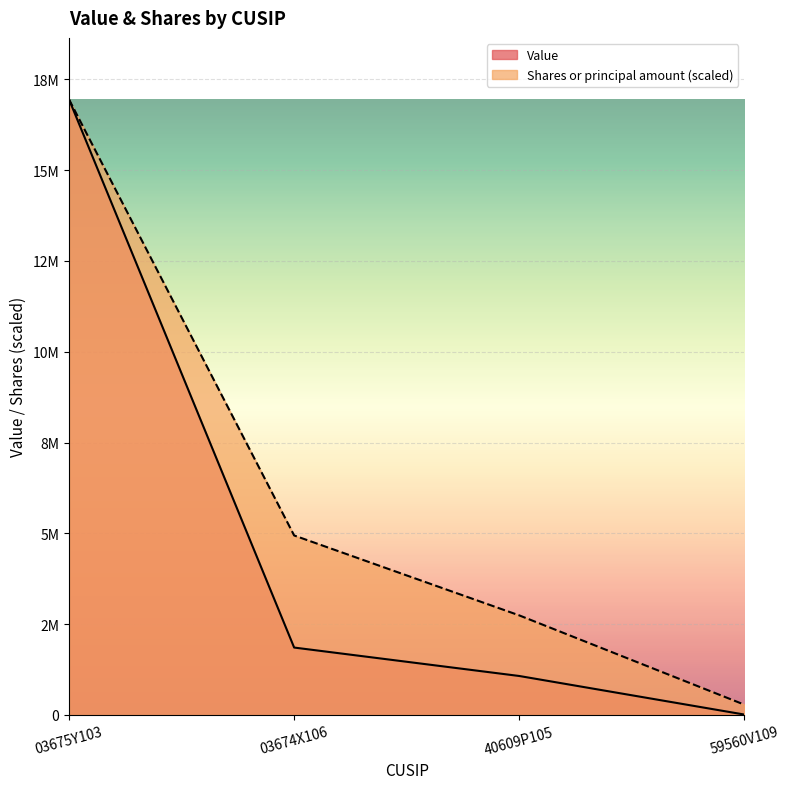

What position from the left is 03675Y103?

1